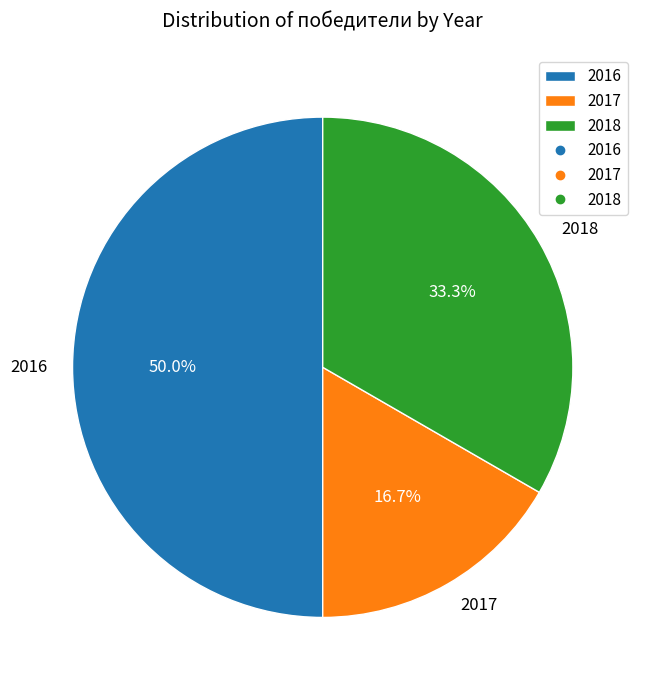

The 2018 slice represents 43% of the pie. True or false?

False